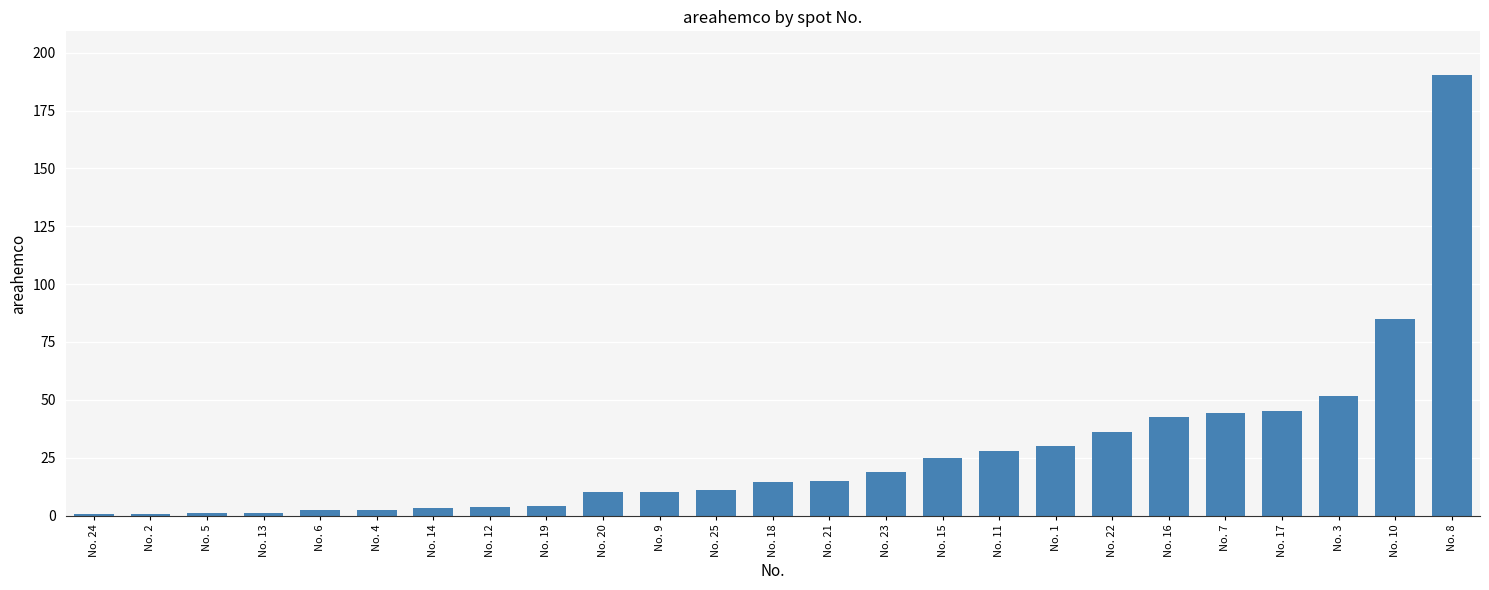

Which category has the highest value across all series?

No. 8